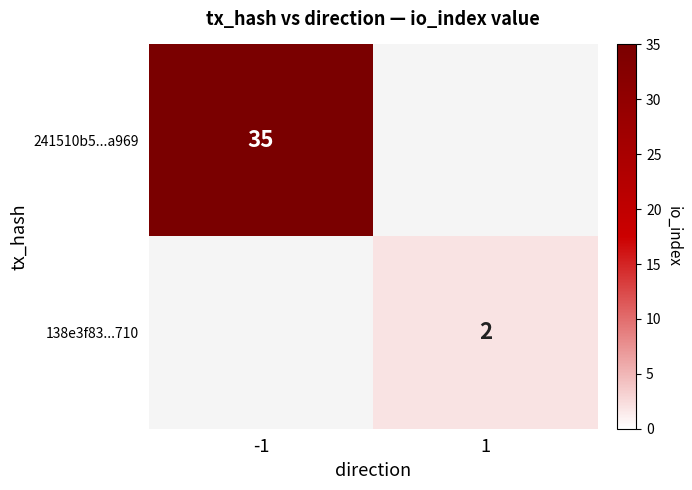

What is the smallest value displayed?

2.0